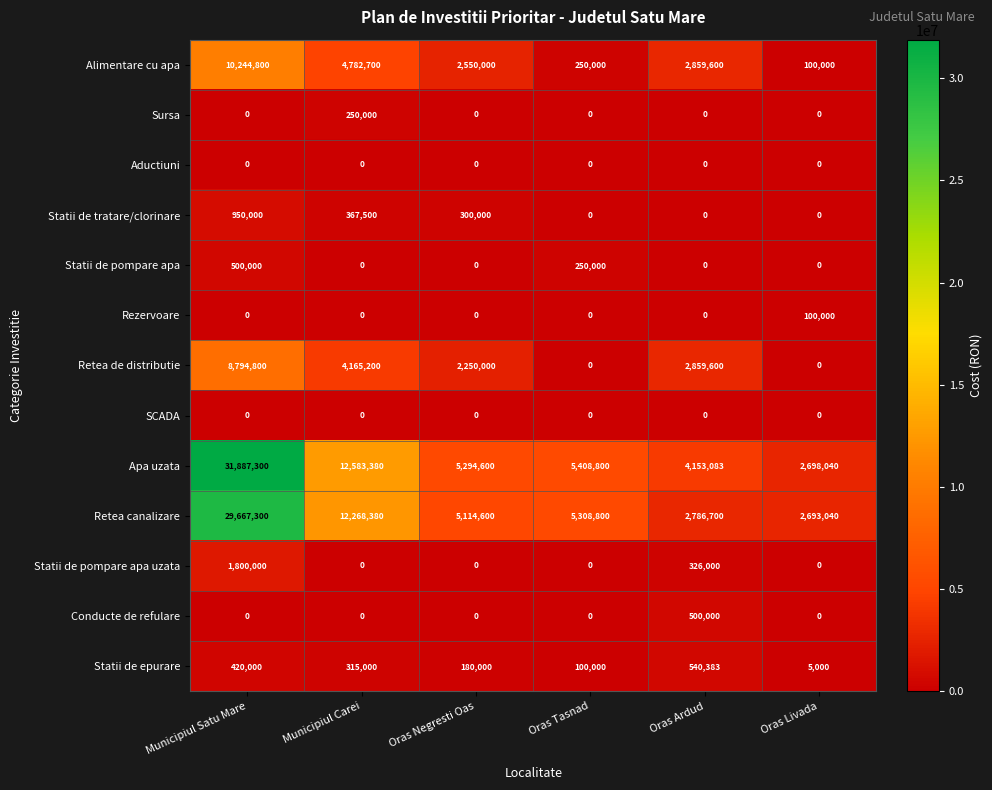

The Alimentare cu apa series shows 5157458 at Municipiul Satu Mare. True or false?

False